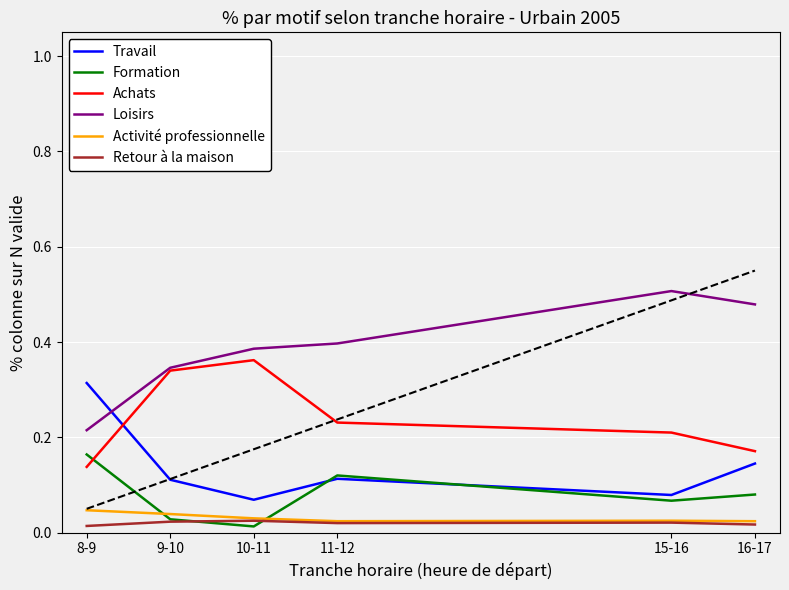

Where is Achats nearest to the value 0?

8-9